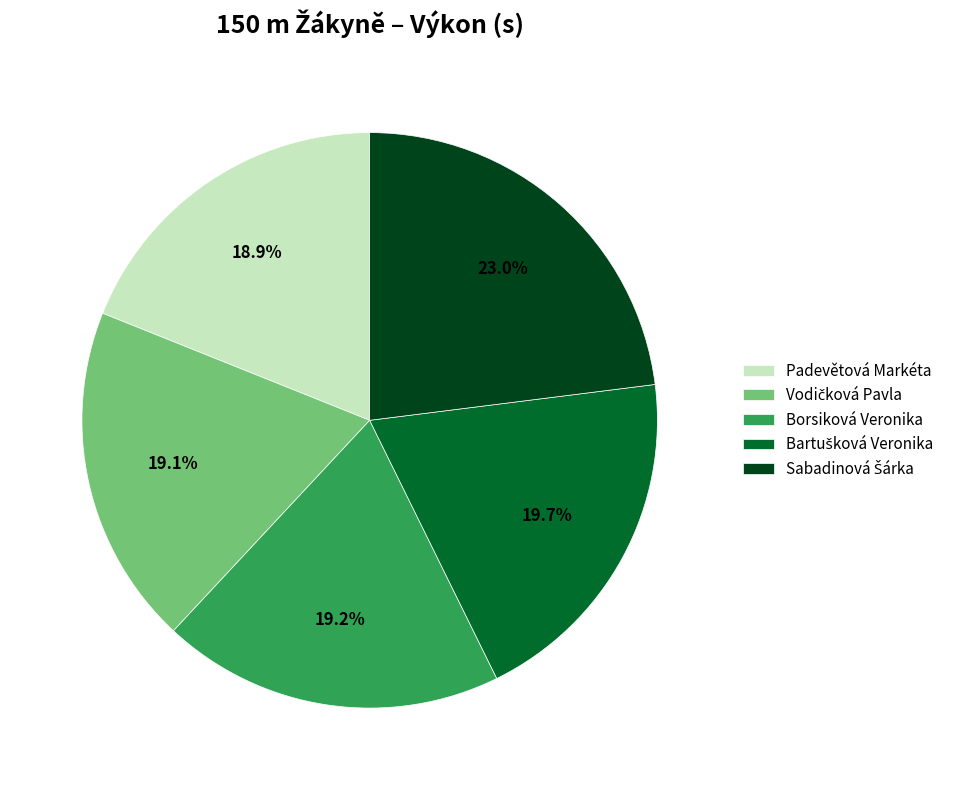

What is the ratio of the value at Padevětová Markéta to the value at Borsiková Veronika?

1.0